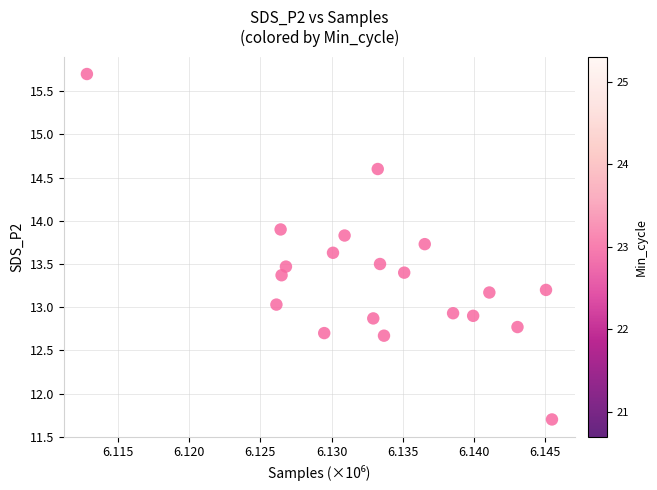

What is the range of Y values (max minus min)?

4.0